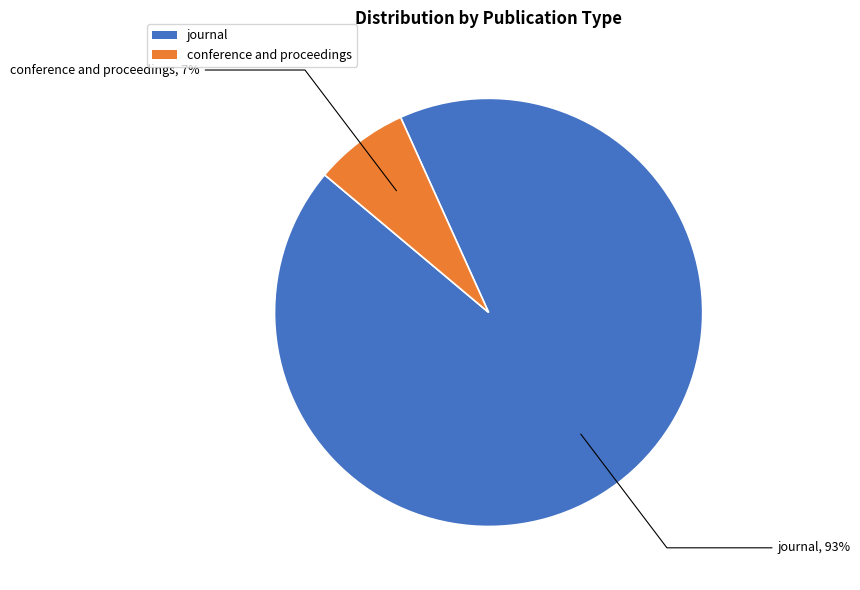

Is there a majority slice in this chart?

Yes